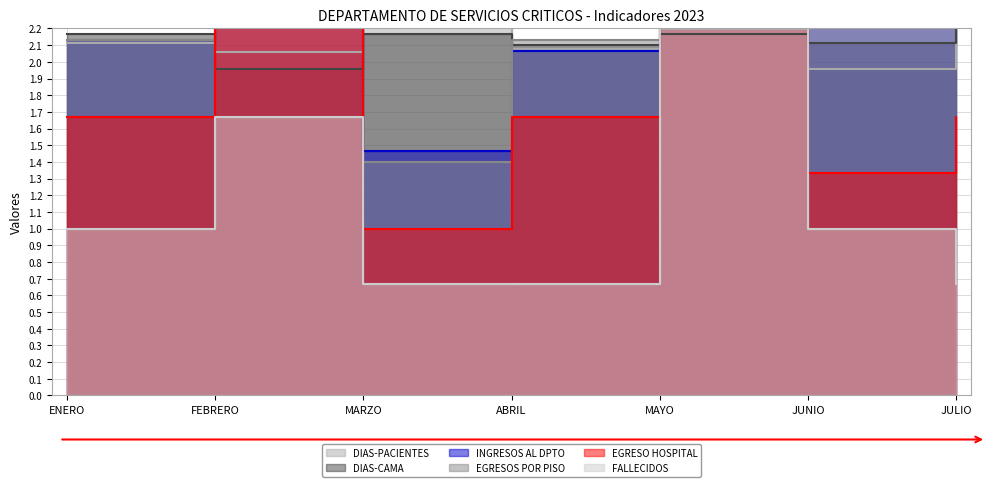

True or false: DIAS-PACIENTES has more than 0 interior local peaks.

True